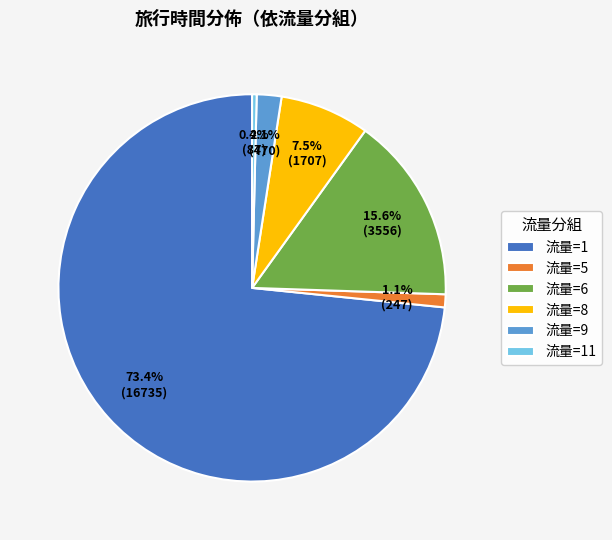

Rank the categories by value from lowest to highest.

流量=11, 流量=5, 流量=9, 流量=8, 流量=6, 流量=1